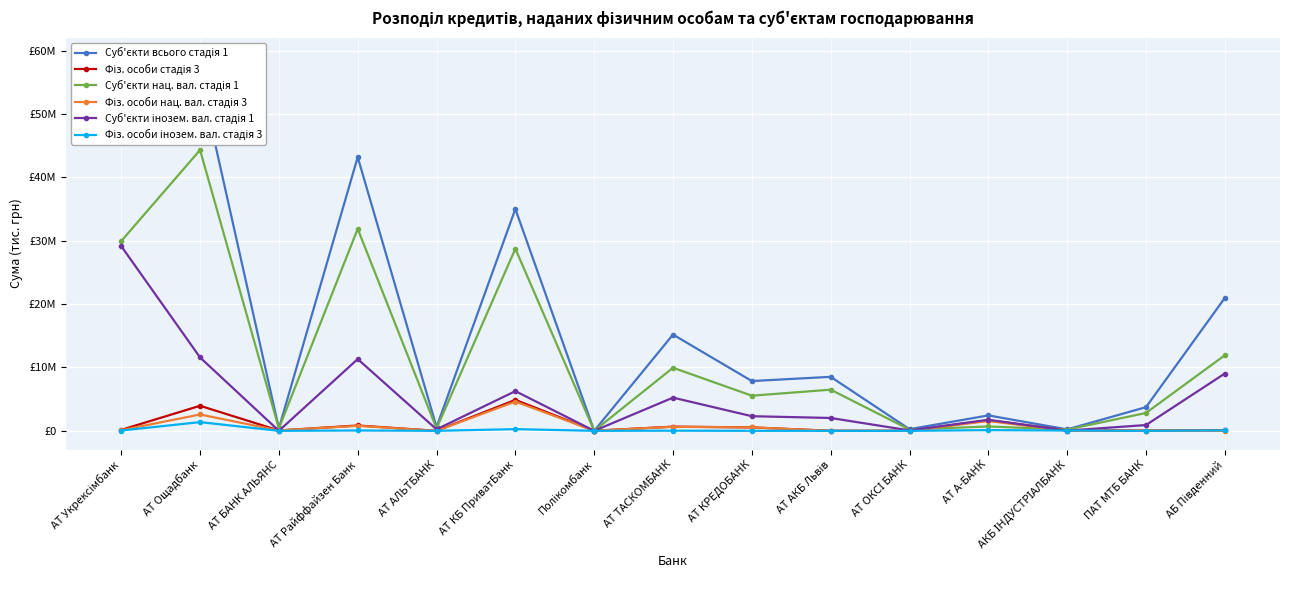

Which series has the largest total across all categories?

Суб'єкти всього стадія 1